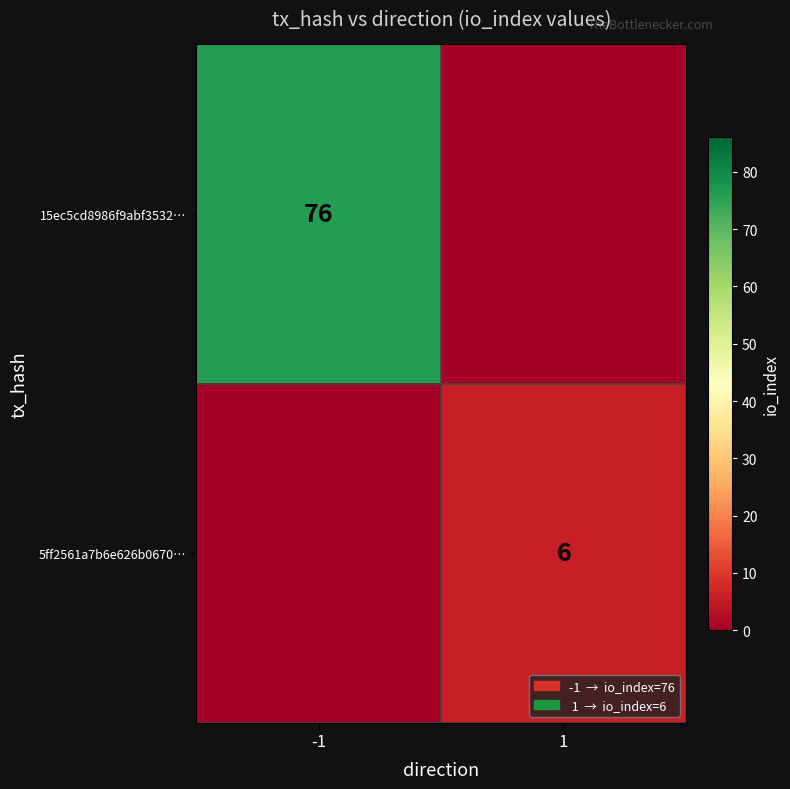

The 15ec5cd8986f9abf3532… series shows 76 at -1. True or false?

True